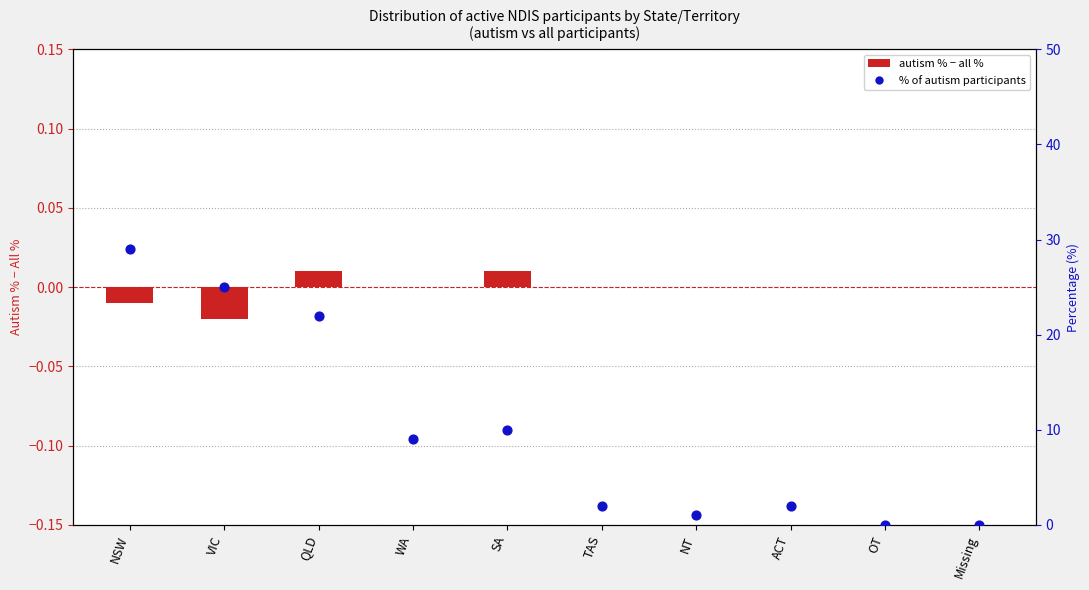

Which series contains the lowest Y value?

autism % – all %